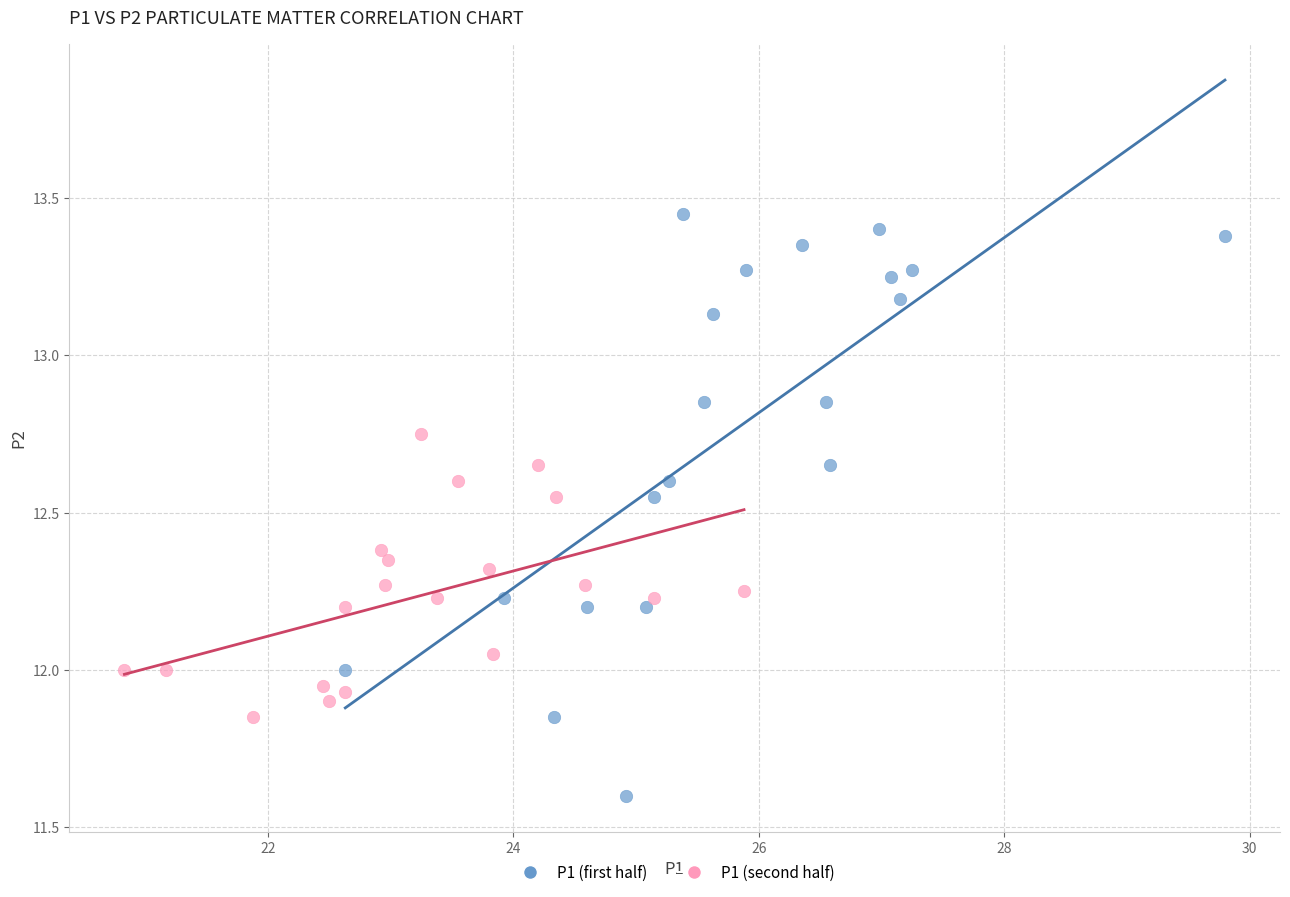

Which series has the largest Y range (max minus min)?

P1 (first half)